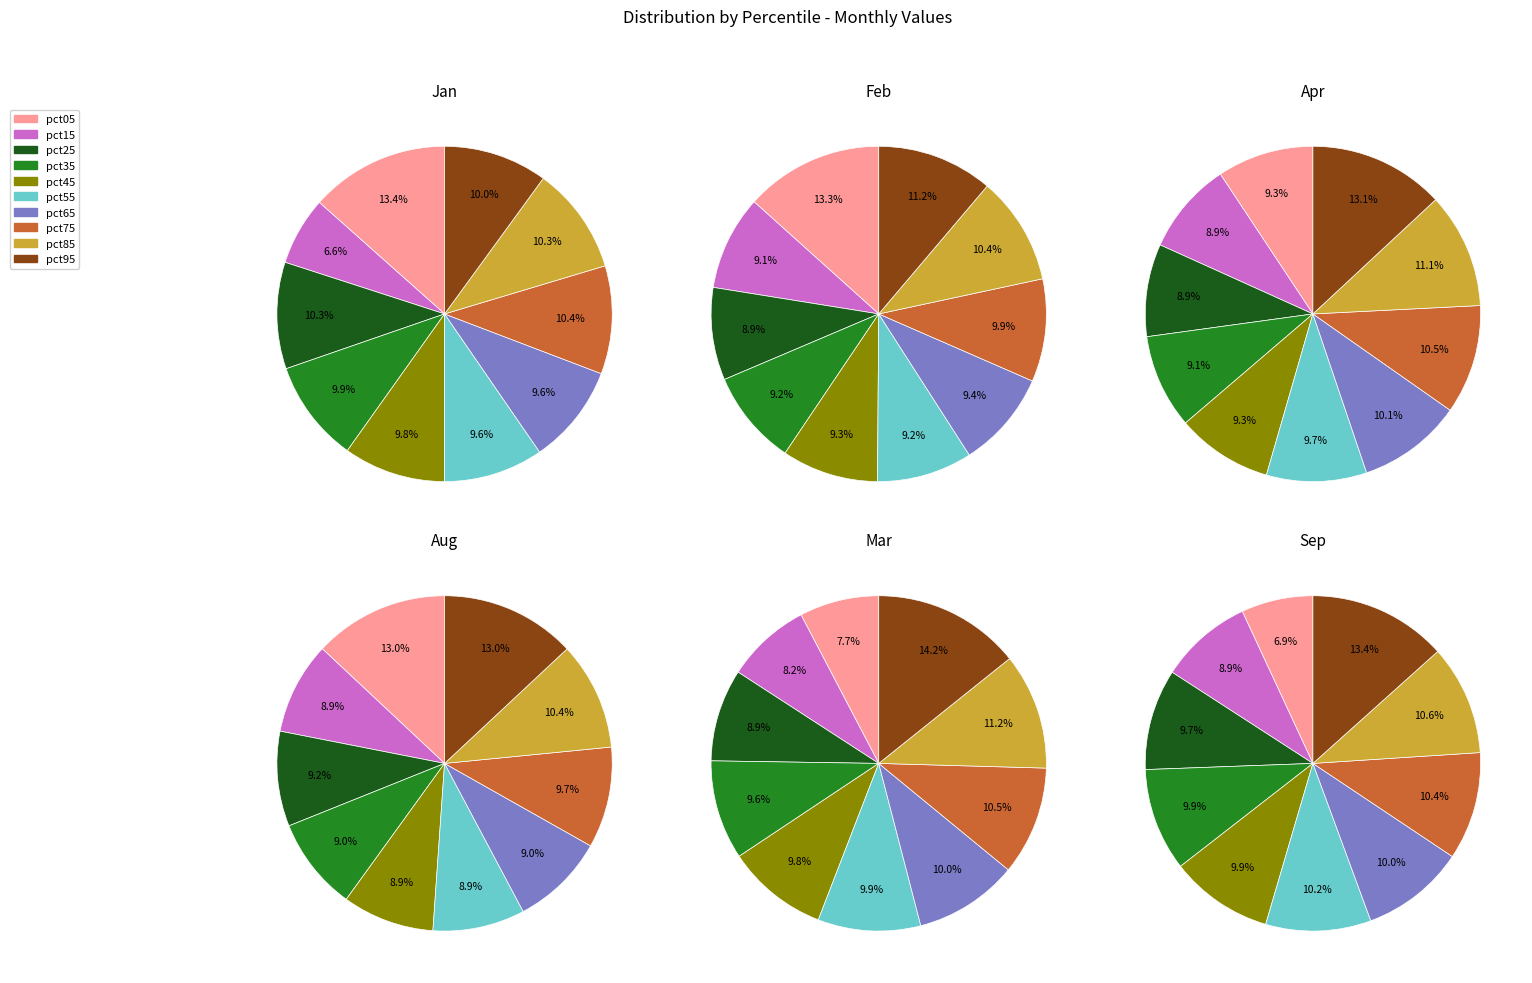

True or false: pct55 accounts for 17% of the total.

False